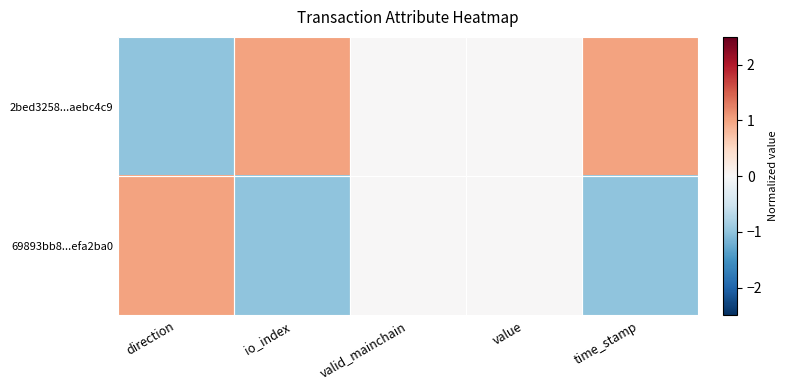

Reading left to right, extract all data points from this chart.

2bed3258...aebc4c9: direction=-1	io_index=1	valid_mainchain=0	value=0	time_stamp=1
69893bb8...efa2ba0: direction=1	io_index=-1	valid_mainchain=0	value=0	time_stamp=-1